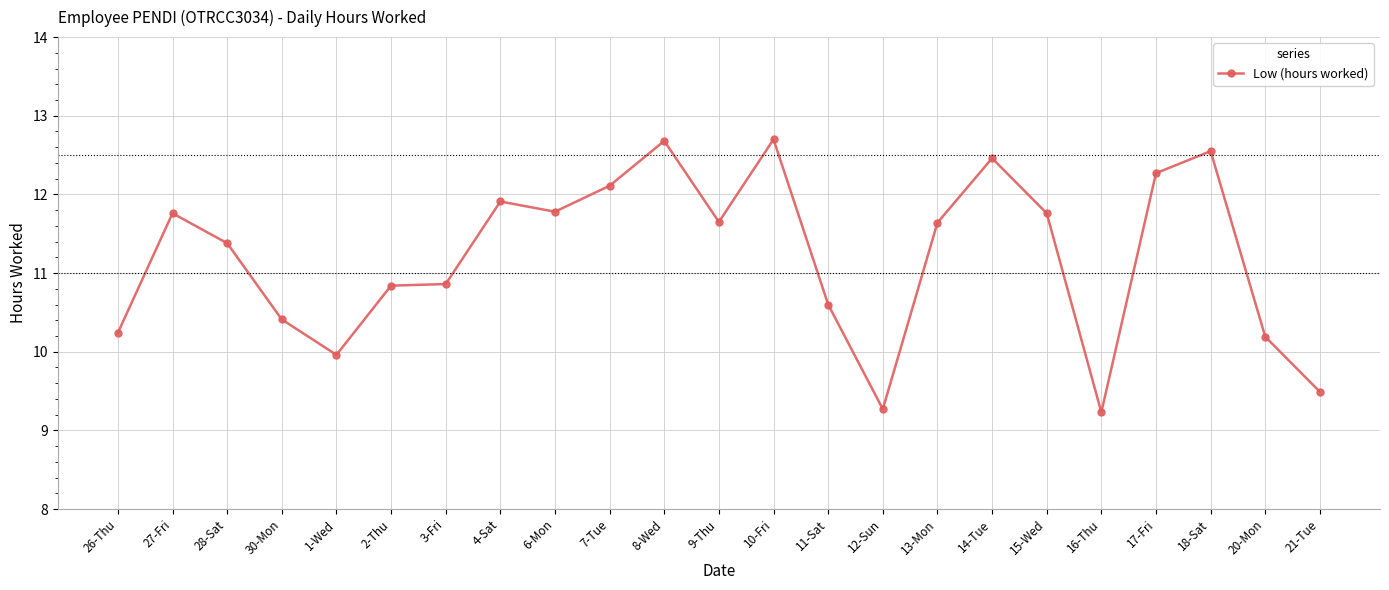

Approximately how many times larger is the value at 6-Mon compared to 7-Tue?

1.0